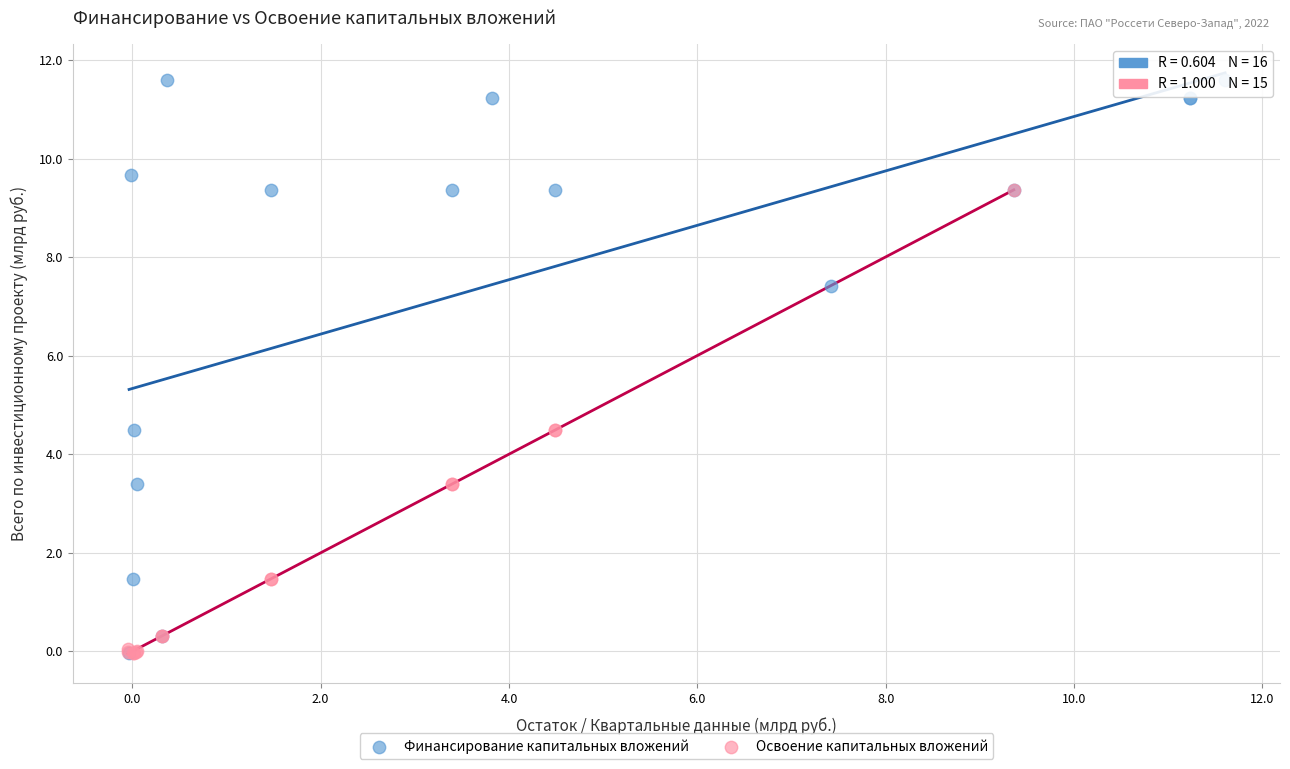

Which series has the widest spread of Y values?

Финансирование капитальных вложений